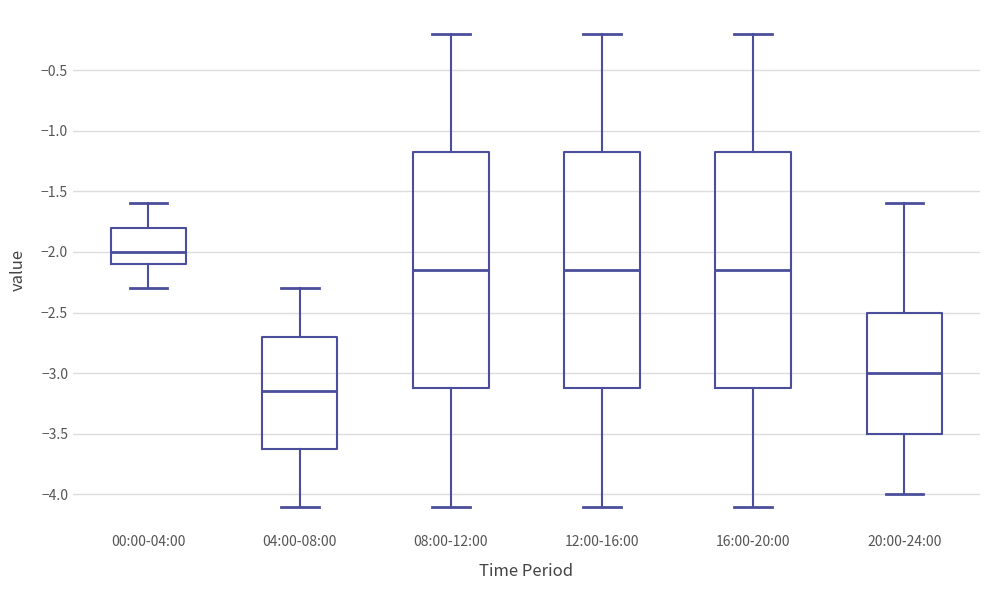

Reading left to right, transcribe this box plot: for each box, give where its median line is, the range the box spans, and where its two whiskers end, as read against the y-axis. The values are not printed on the chart, so give them approximately, as read against the axis.

00:00-04:00: median -2.00, box -2.10 to -1.80, whiskers -2.30 to -1.60
04:00-08:00: median -3.15, box -3.60 to -2.70, whiskers -4.10 to -2.30
08:00-12:00: median -2.15, box -3.10 to -1.15, whiskers -4.10 to -0.20
12:00-16:00: median -2.15, box -3.10 to -1.15, whiskers -4.10 to -0.20
16:00-20:00: median -2.15, box -3.10 to -1.15, whiskers -4.10 to -0.20
20:00-24:00: median -3.00, box -3.50 to -2.50, whiskers -4.00 to -1.60